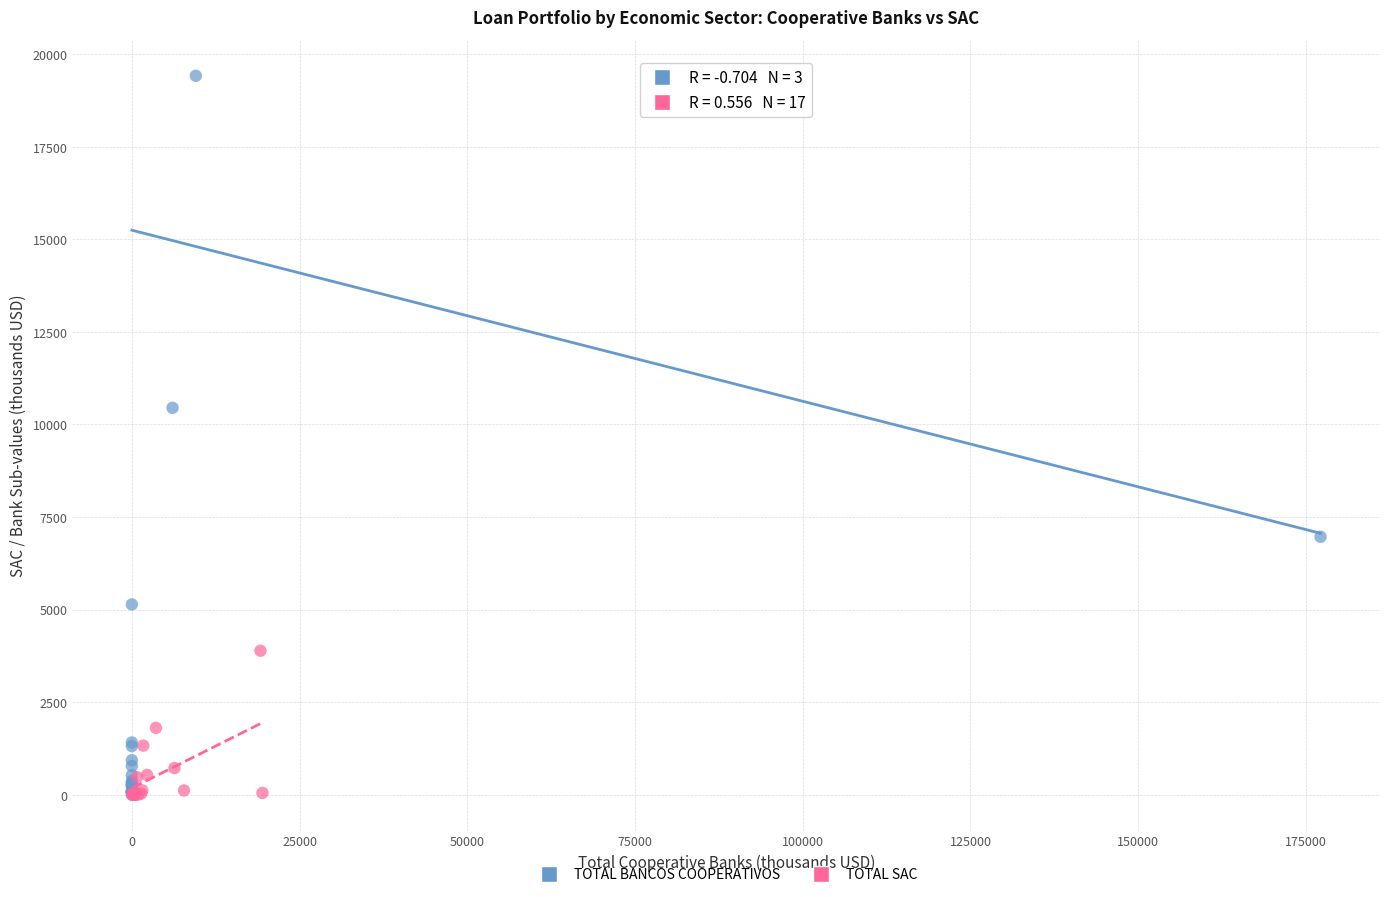

Which series has the largest Y range (max minus min)?

TOTAL BANCOS COOPERATIVOS